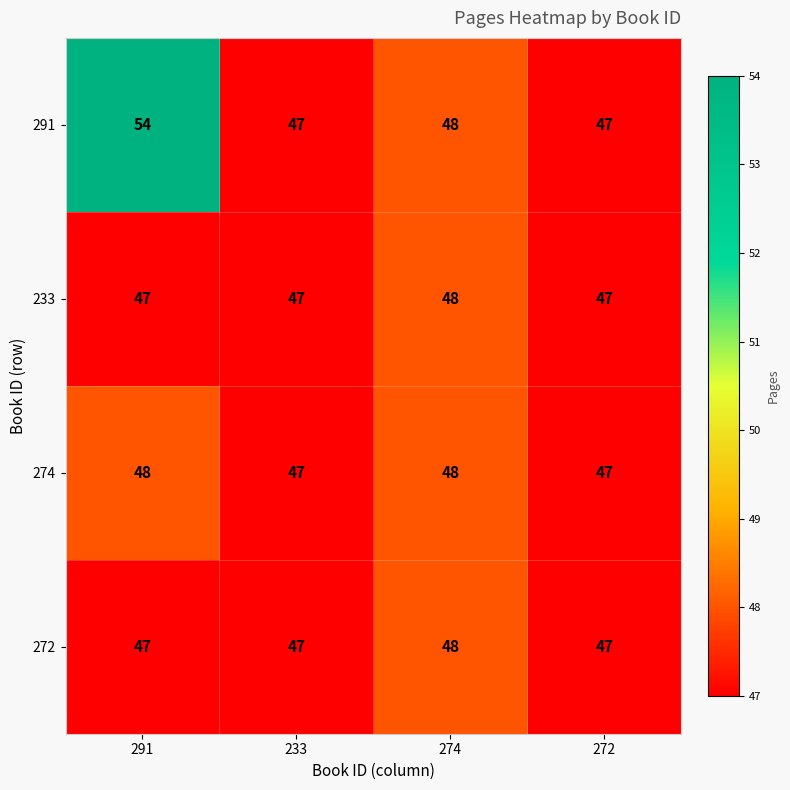

What is the greatest value displayed?

54